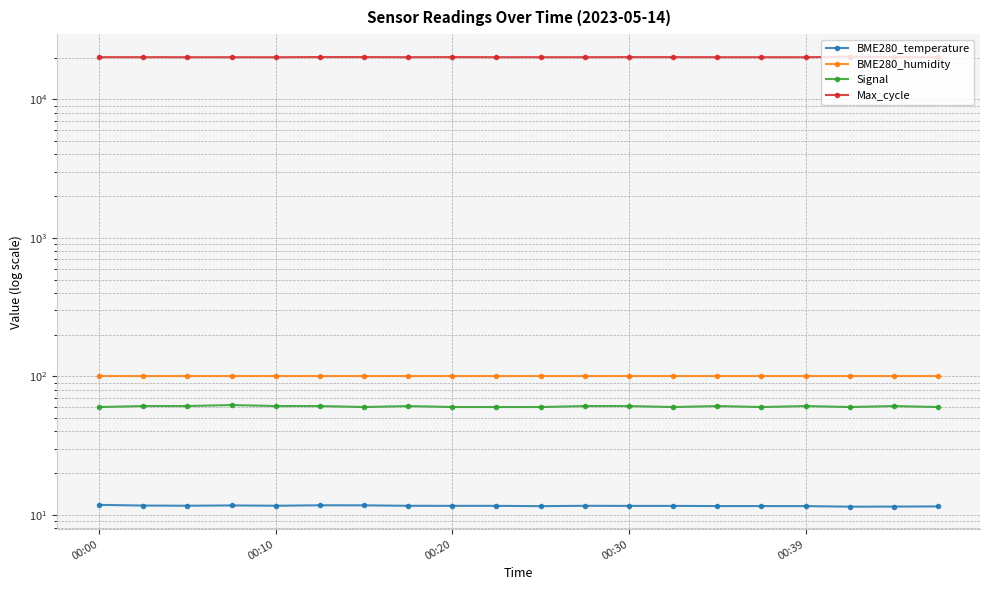

What is the difference between the second highest and second lowest values in the Max_cycle series?

56.0